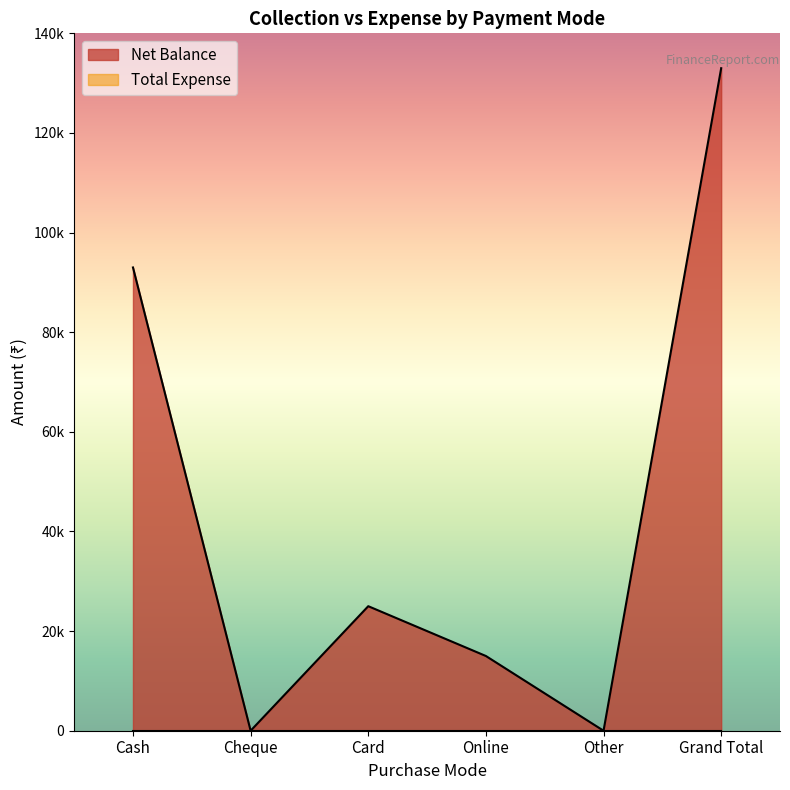

At which category does the data reach its first local peak?

Card